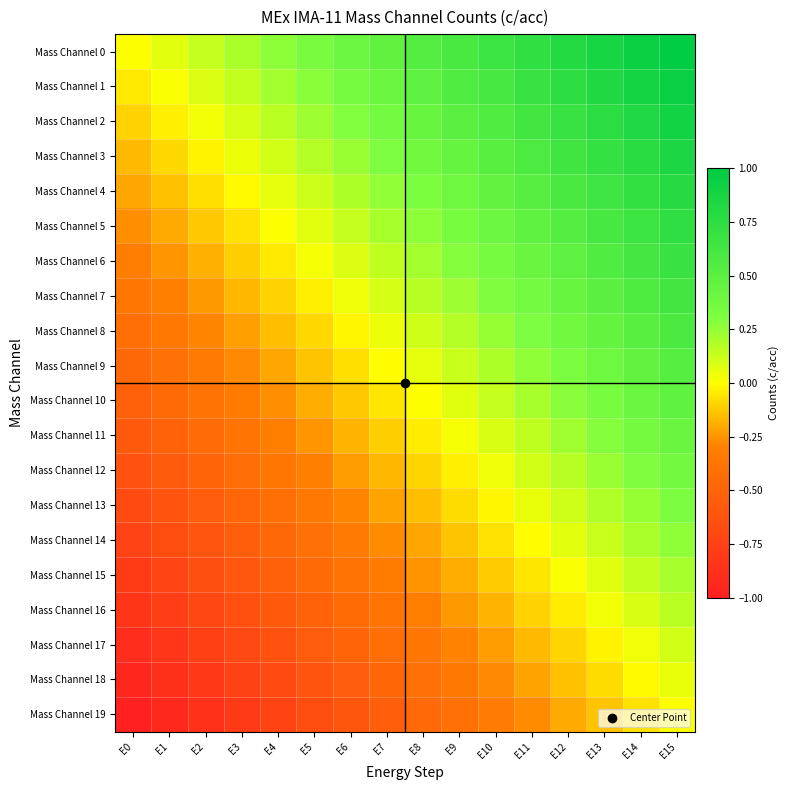

What is the total value across all series at E15?

10.0